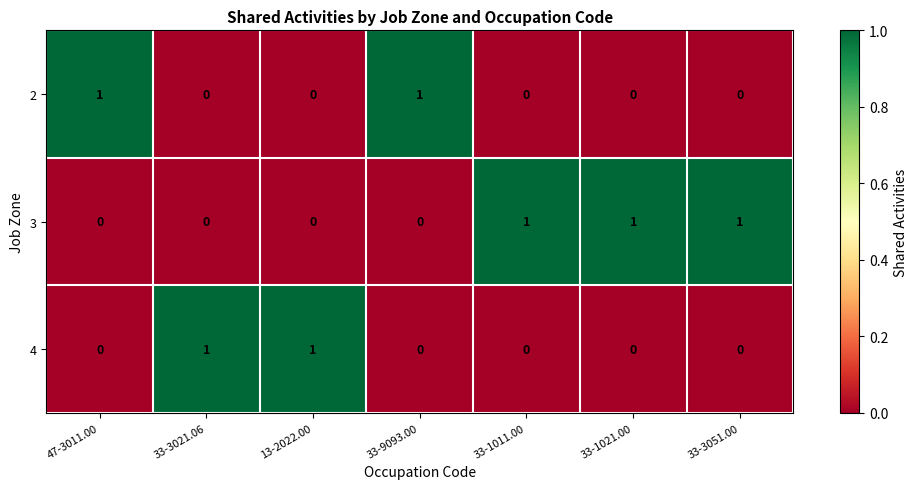

How many distinct data groups are displayed?

3